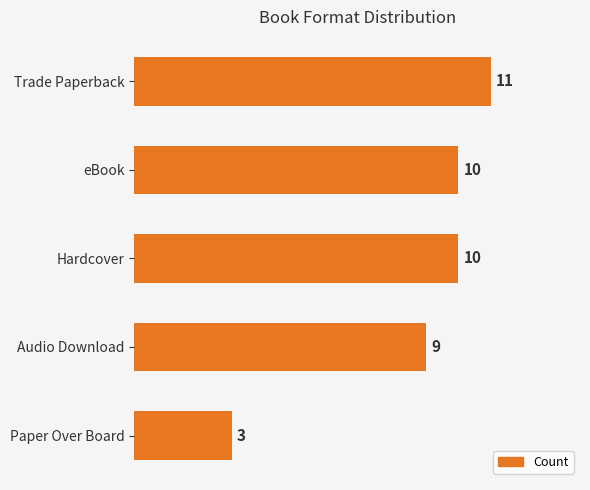

Are the bars horizontal?

Yes